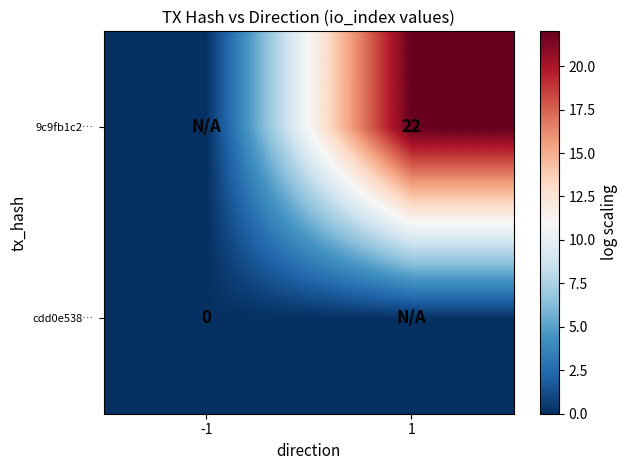

The 9c9fb1c2… series shows 22 at 1. True or false?

True